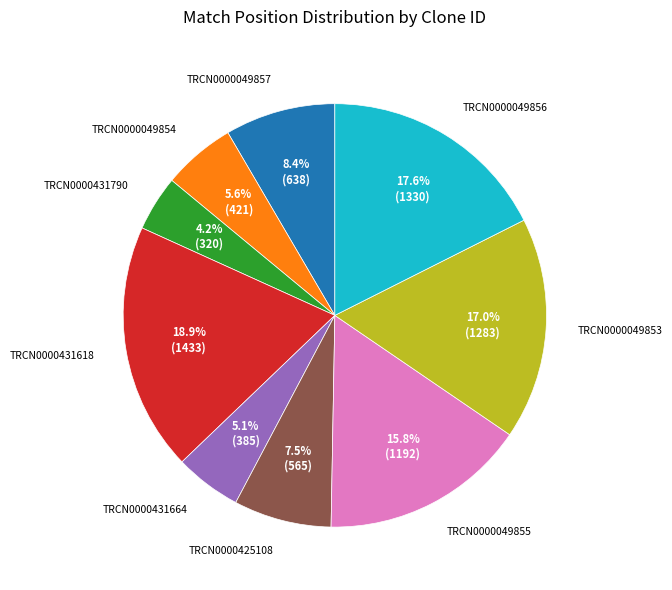

What percentage do TRCN0000049853 and TRCN0000431790 together represent?

21.2%